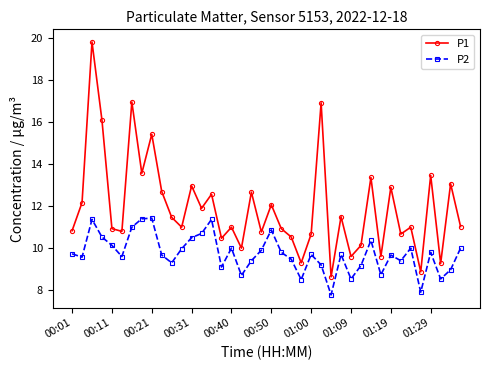

What is the value of the P1 point at the 1st from the left?

10.8